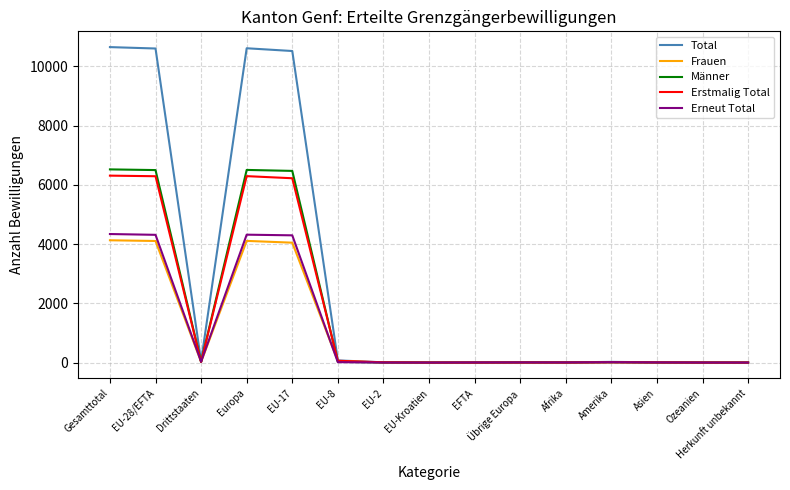

What is the greatest value displayed?

10654